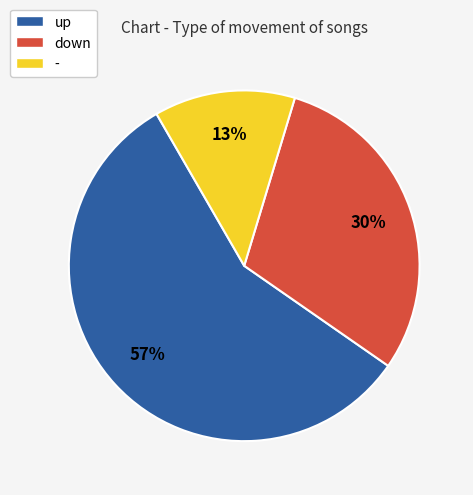

Combined, do down and up account for over 50%?

Yes